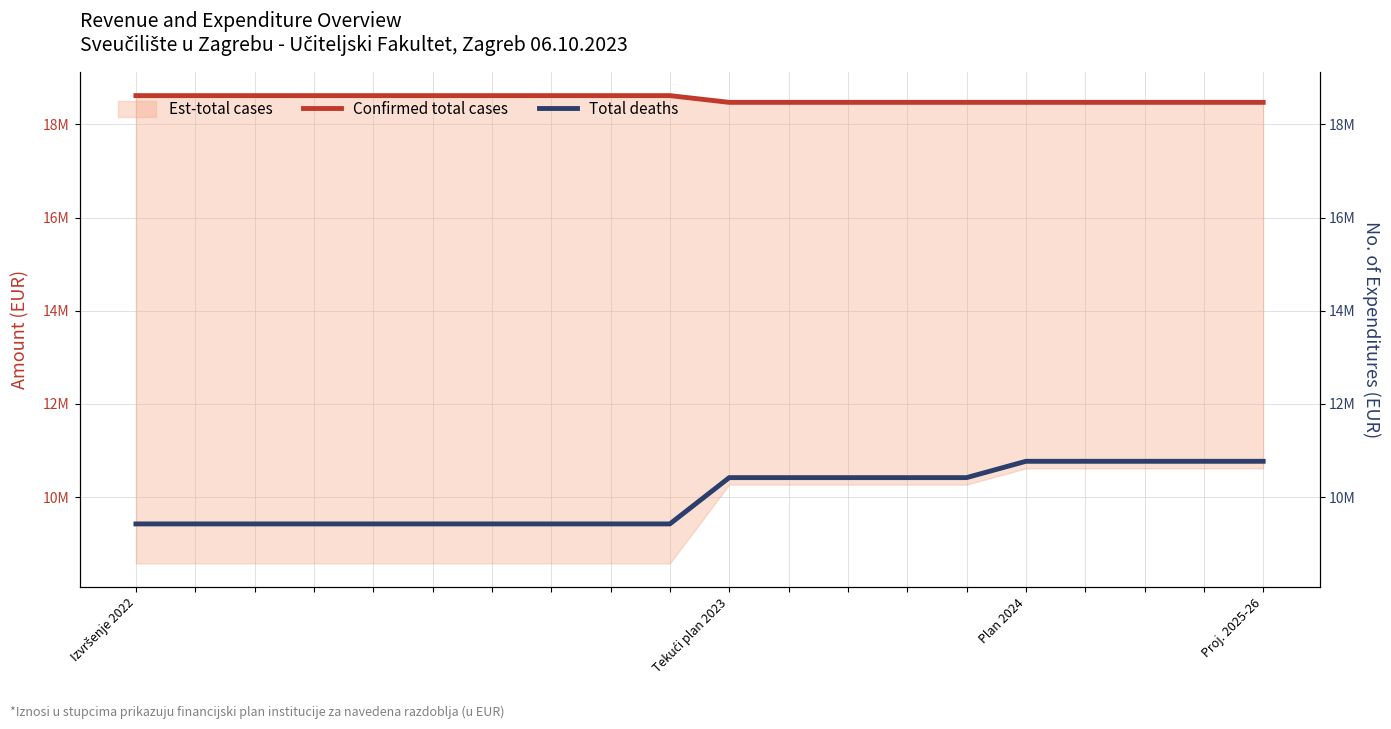

Does the chart display data point markers on the line(s)?

No